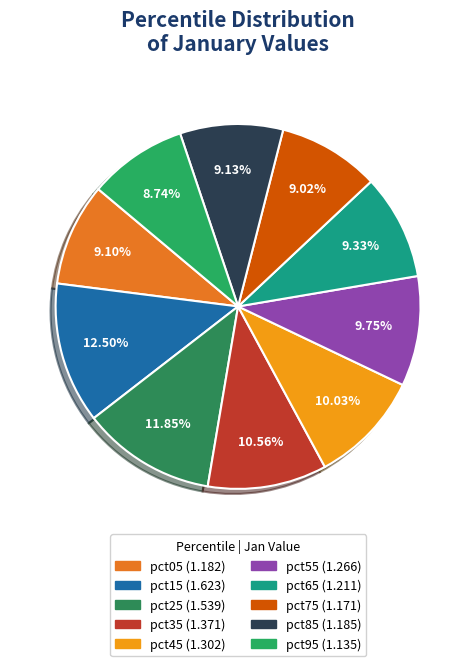

Is the sum of pct65 and pct95 greater than half?

No